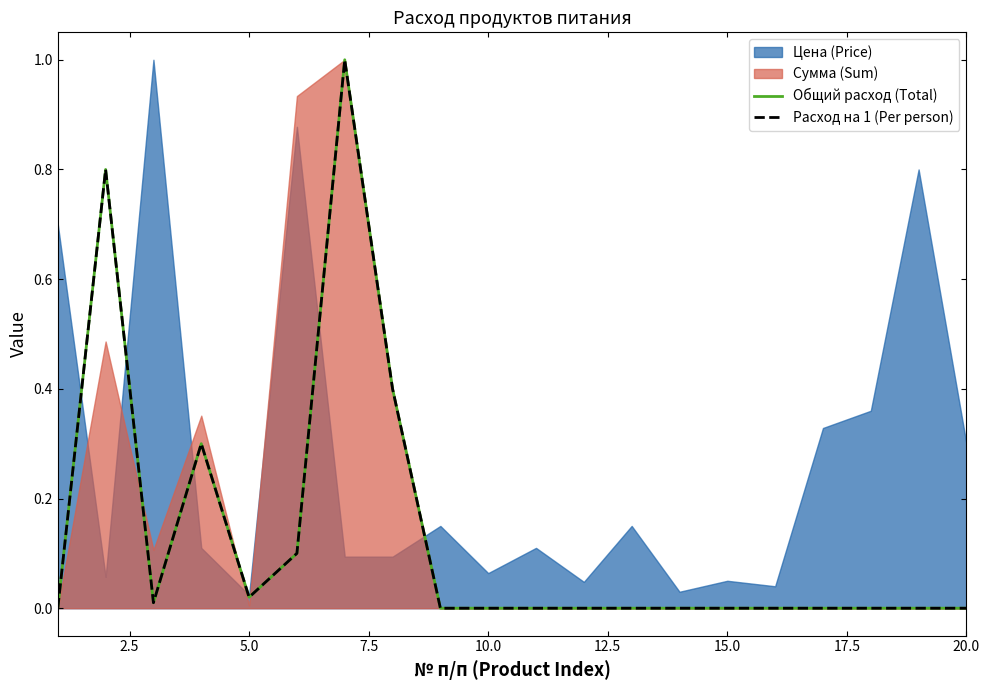

True or false: Общий расход (Total) and Расход на 1 (Per person) intersect in this chart.

False